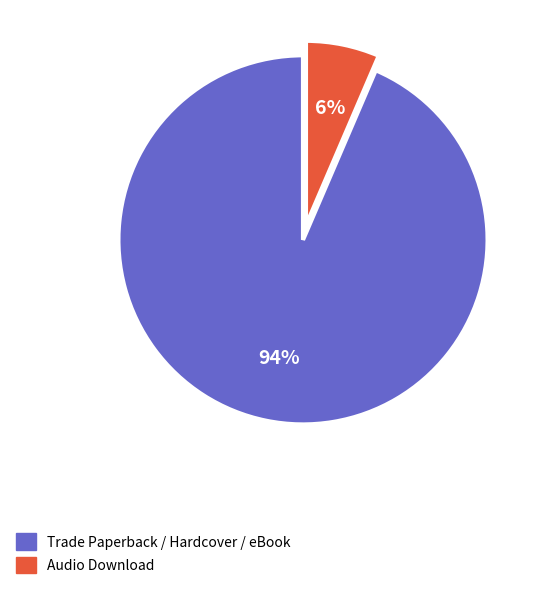

To the nearest percent, what is the average slice percentage?

50%